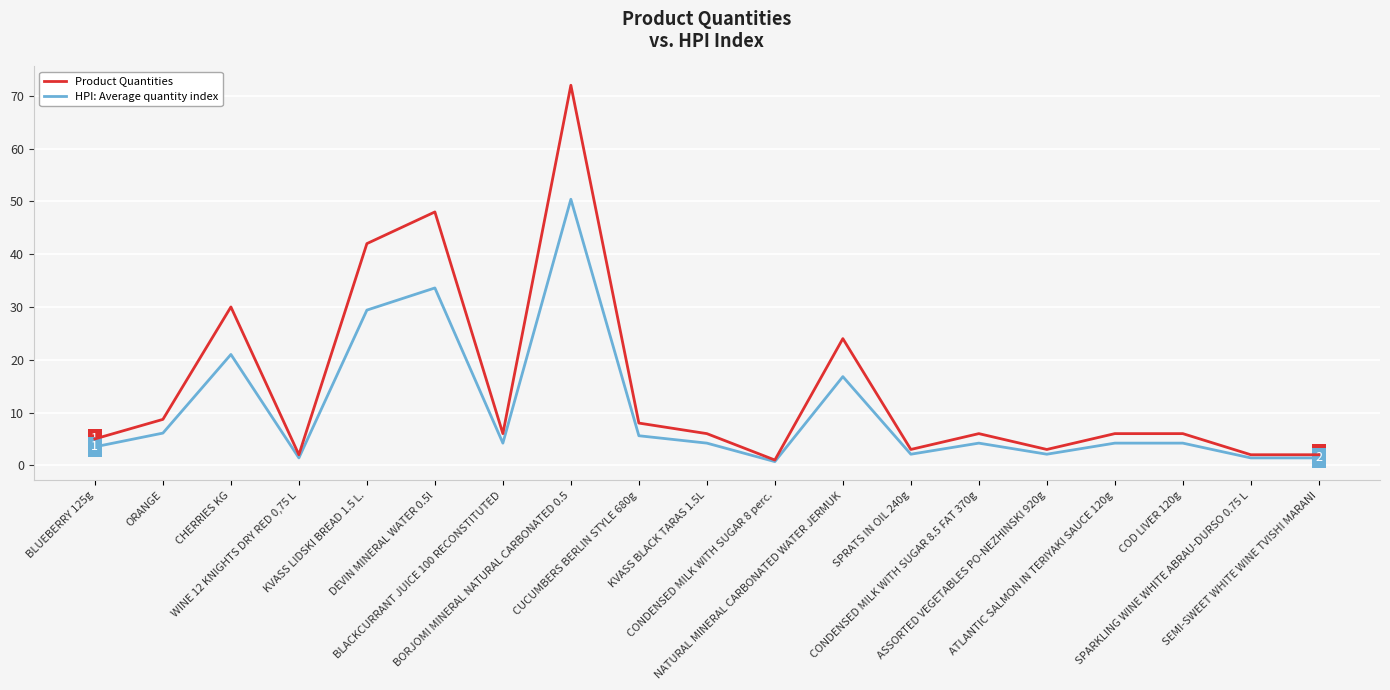

At KVASS LIDSKI BREAD 1.5 L., list the series in order from largest to smallest.

Product Quantities, HPI: Average quantity index